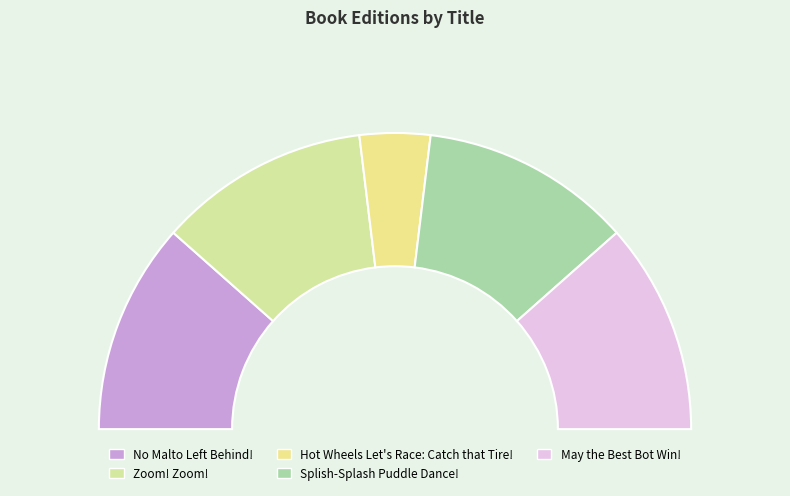

Which category has the biggest portion of the pie?

No Malto Left Behind!